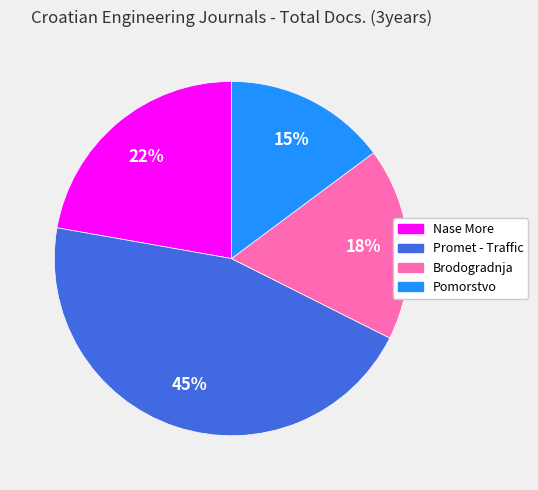

Is it true that Pomorstvo is 20% of the pie?

False